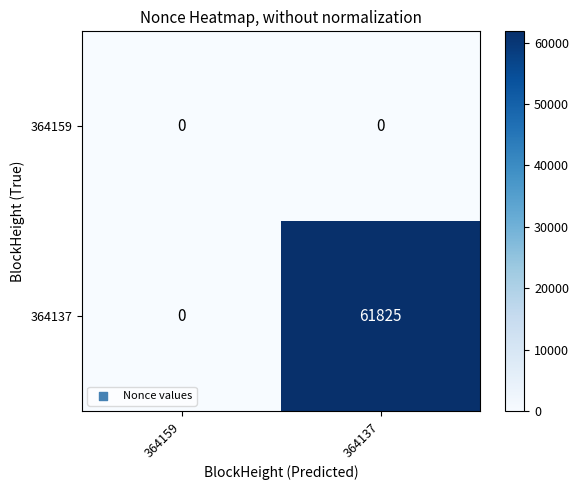

Reading left to right, list all the values displayed in this chart.

364159: 364159=0	364137=0
364137: 364159=0	364137=61825